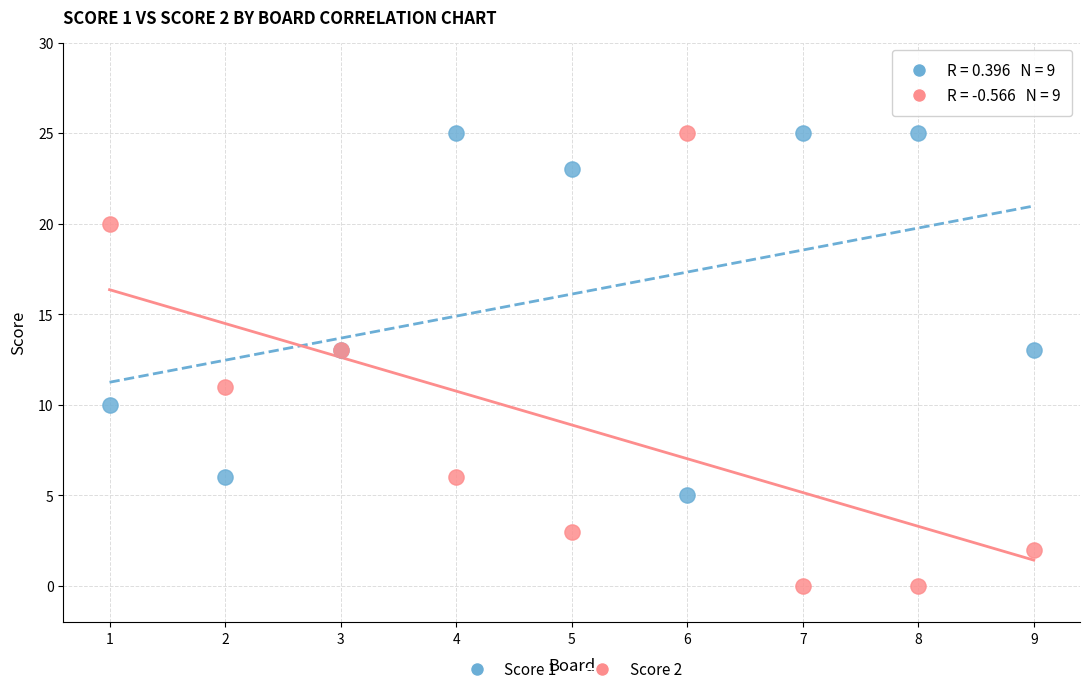

What is the X range (max minus min) for the scatter plot?

8